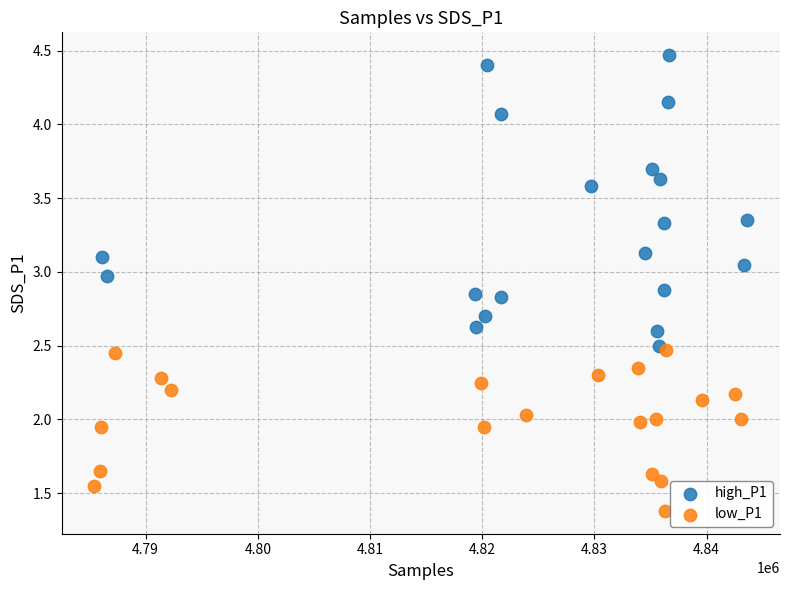

Which series contains the highest Y value?

high_P1